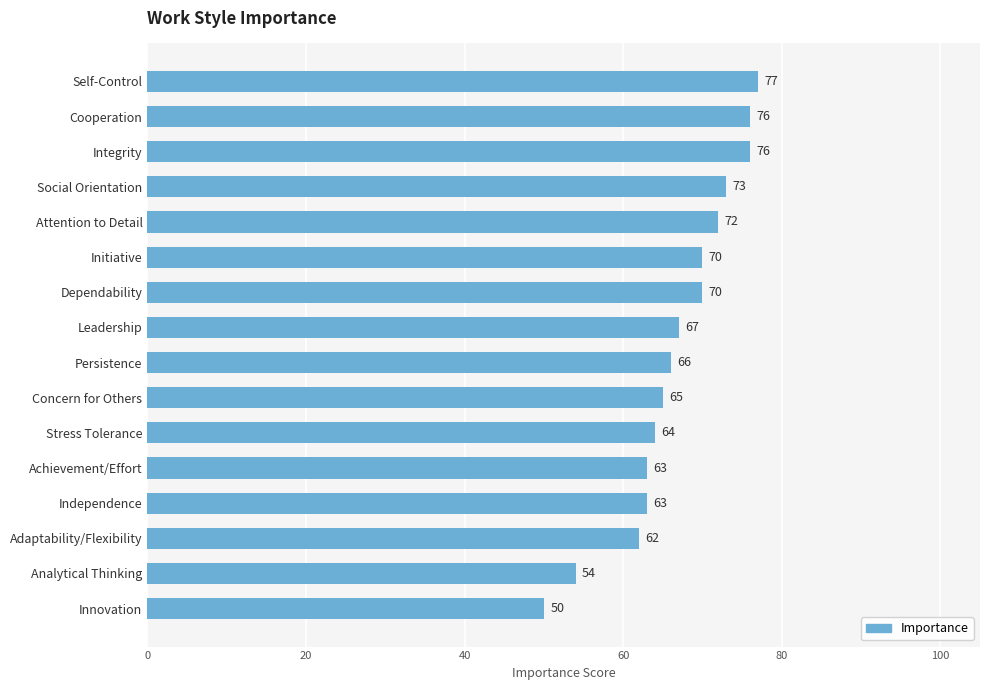

Read the value at Integrity, to the nearest 5.

75